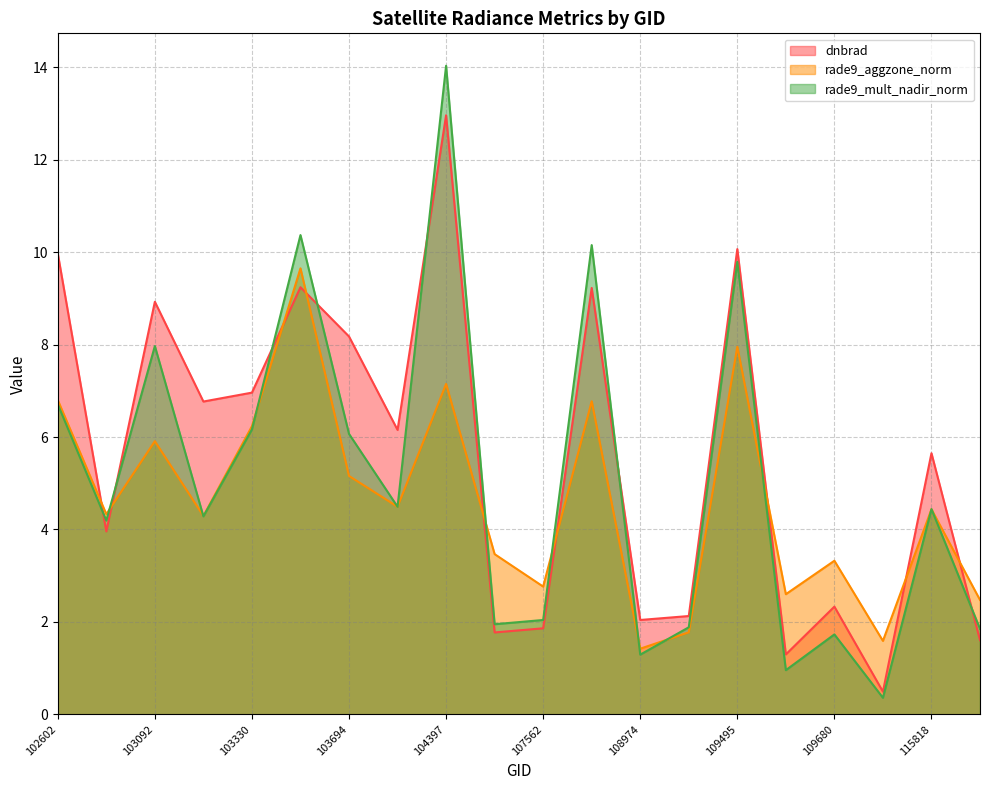

At which label is rade9_mult_nadir_norm closest to 7?

102602